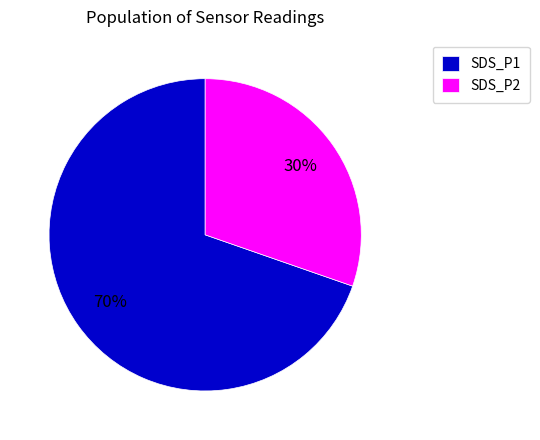

Is there any slice that represents more than half of the pie?

Yes